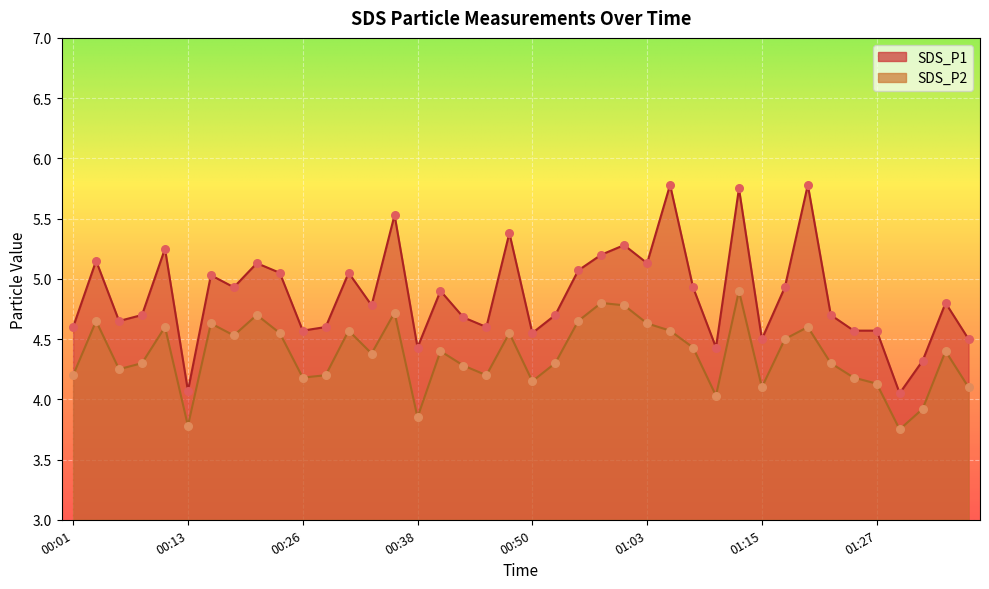

Which series has the largest total across all categories?

SDS_P1